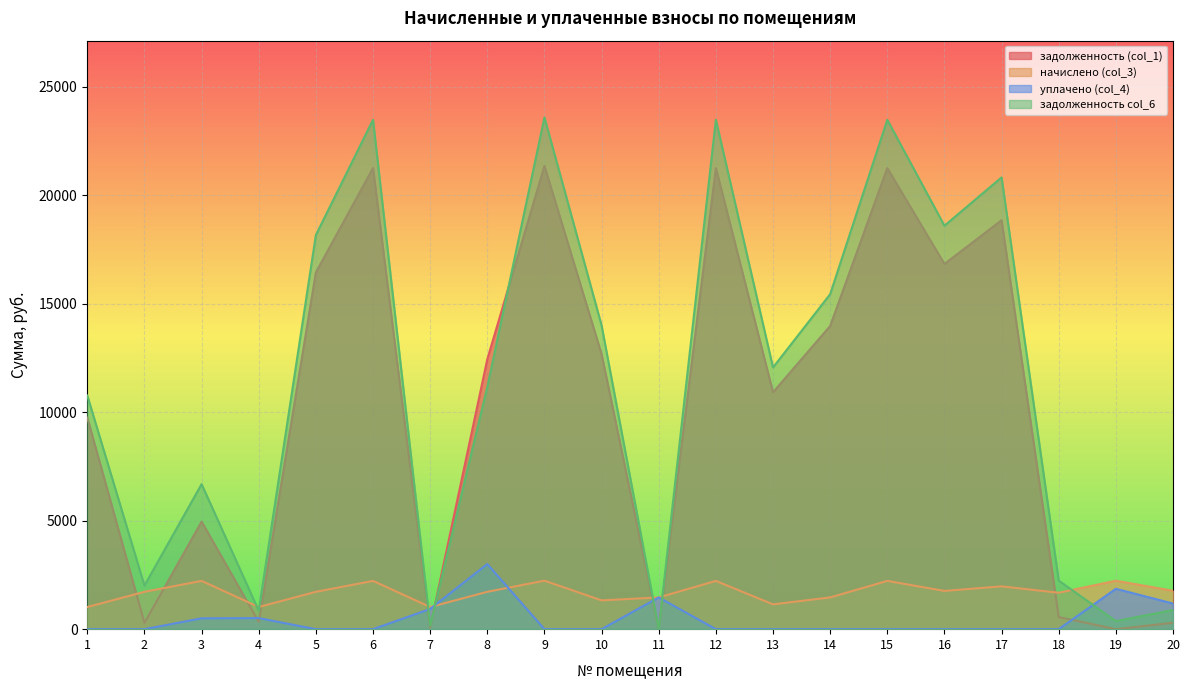

Is the value of задолженность col_6 at 7 greater than the value of задолженность (col_1) at 12?

No